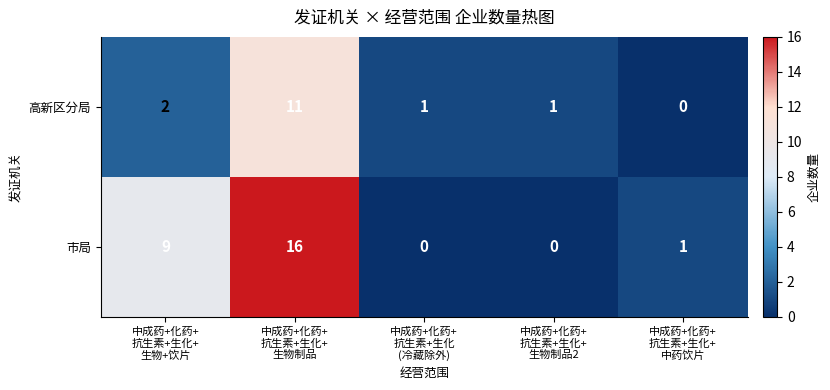

What is the maximum value shown in the chart?

16